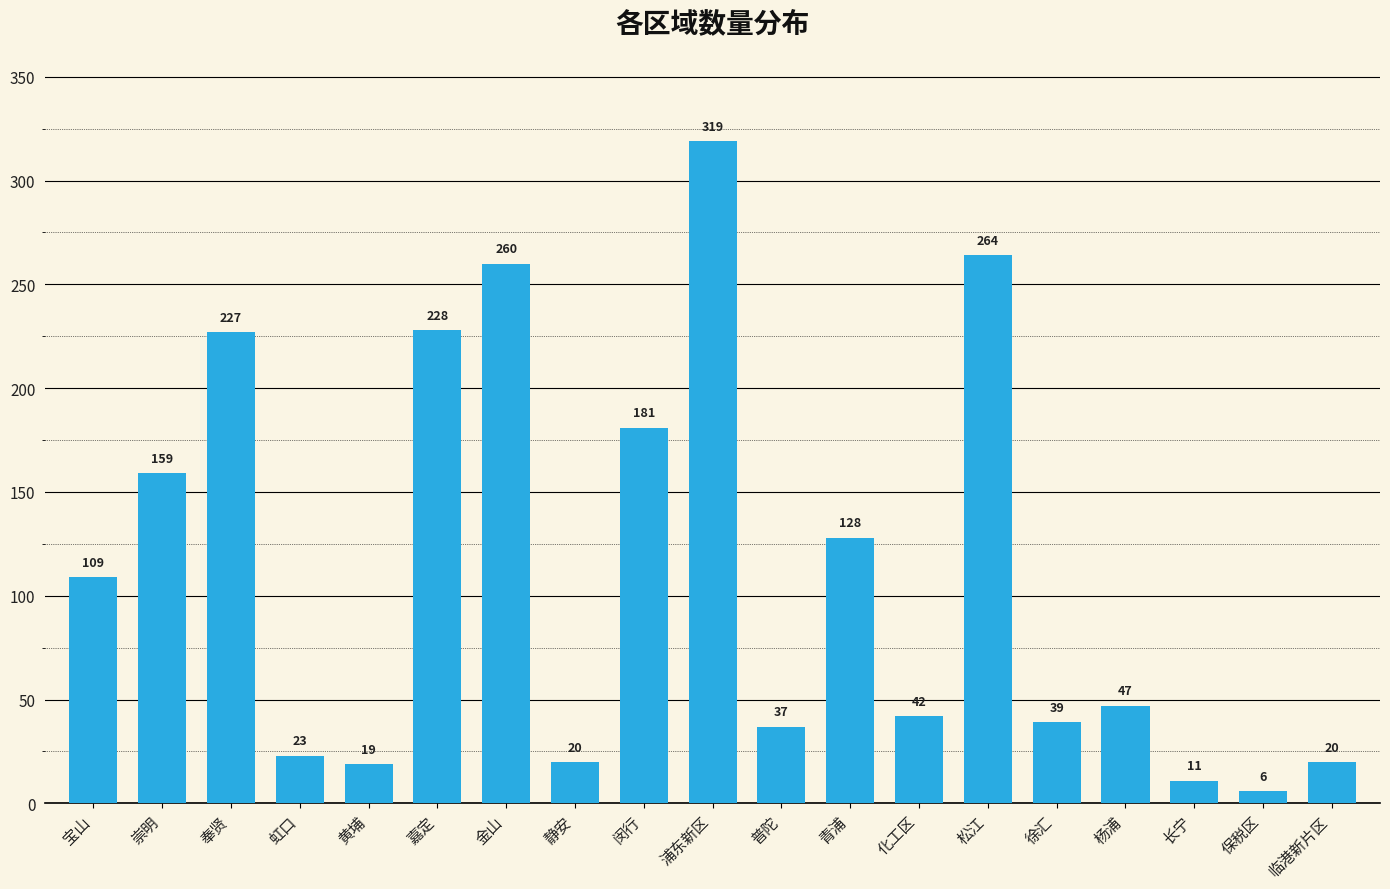

What is the maximum value shown in the chart?

319